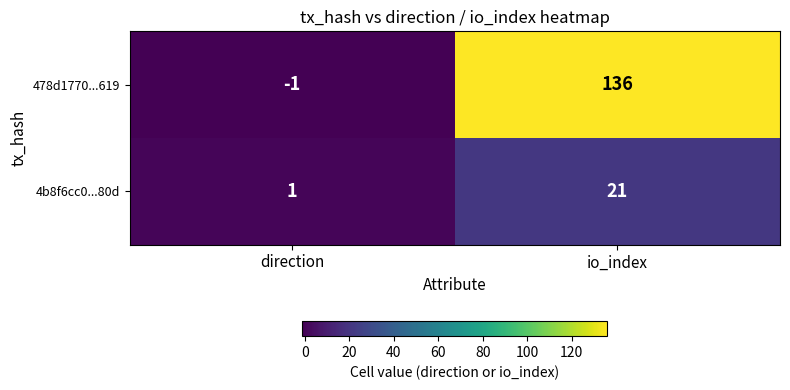

What is the total value across all series at io_index?

157